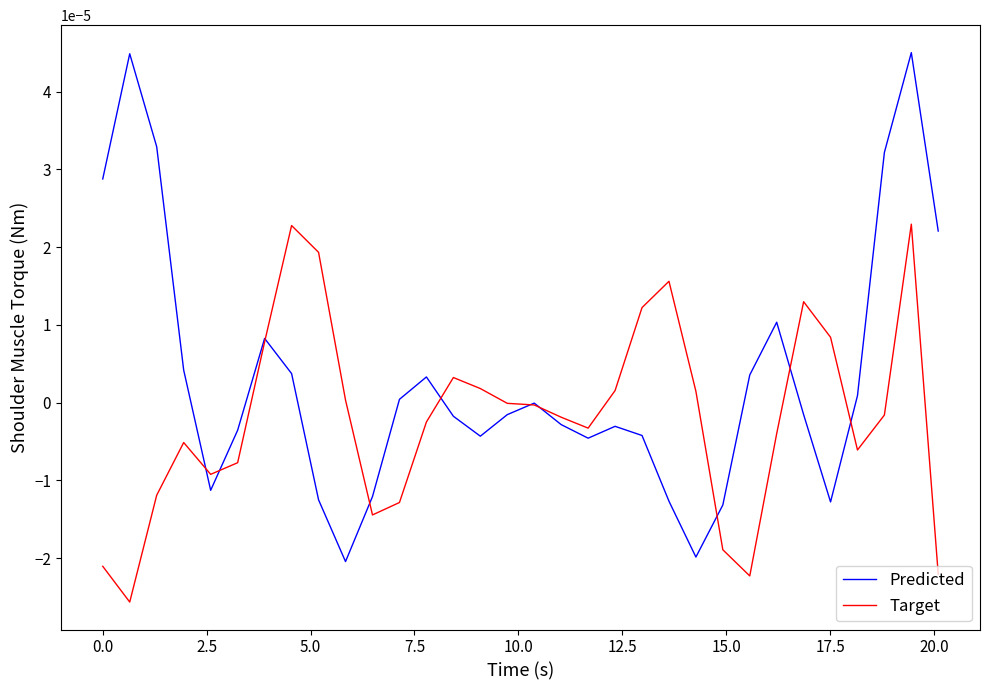

Which series has the largest range (max minus min)?

Predicted